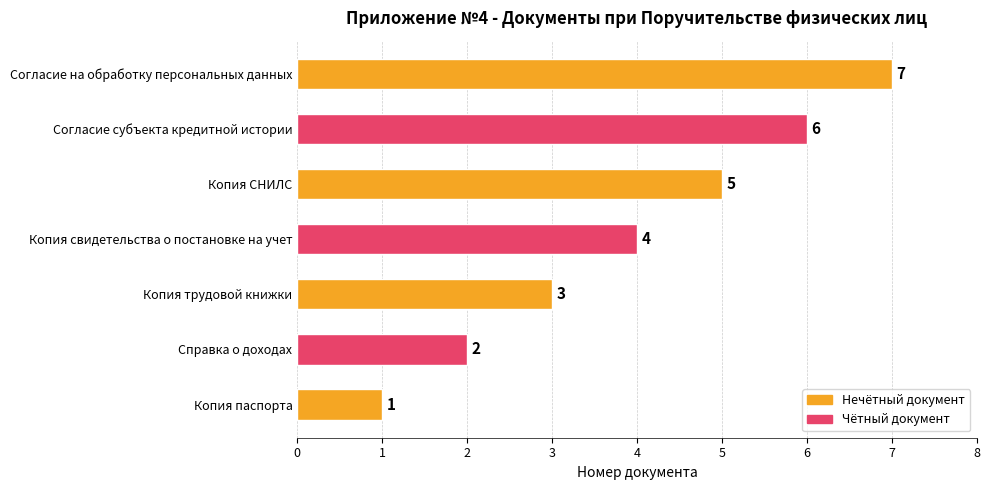

What is the smallest value displayed?

1